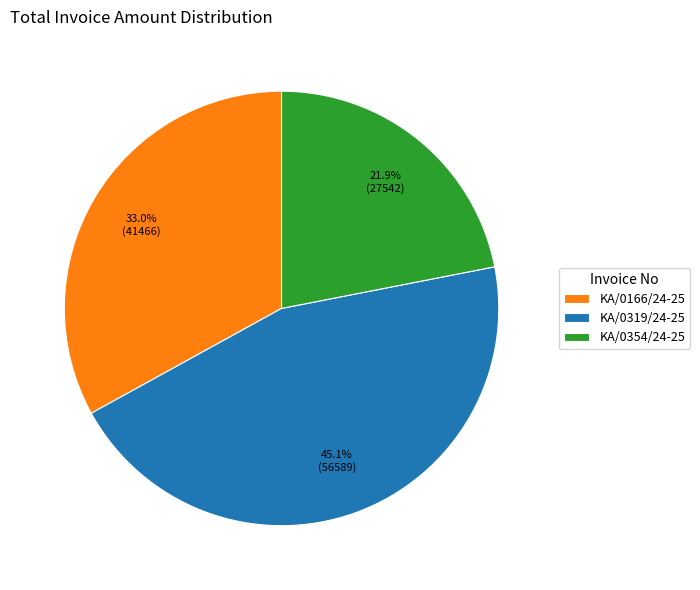

Rank the categories by value from highest to lowest.

KA/0319/24-25, KA/0166/24-25, KA/0354/24-25